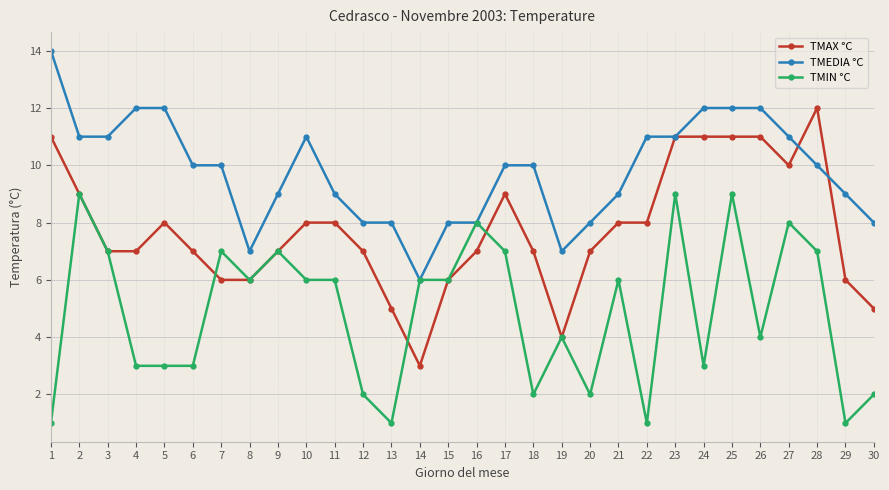

Does the chart display data point markers on the line(s)?

Yes